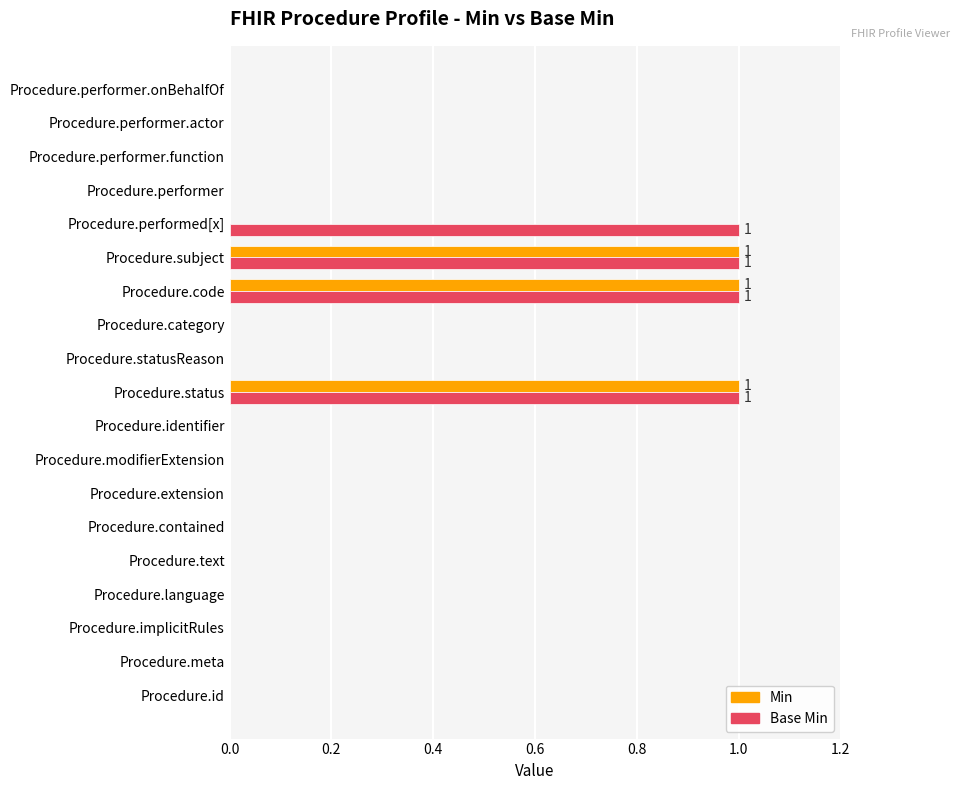

Which series has the largest total across all categories?

Base Min